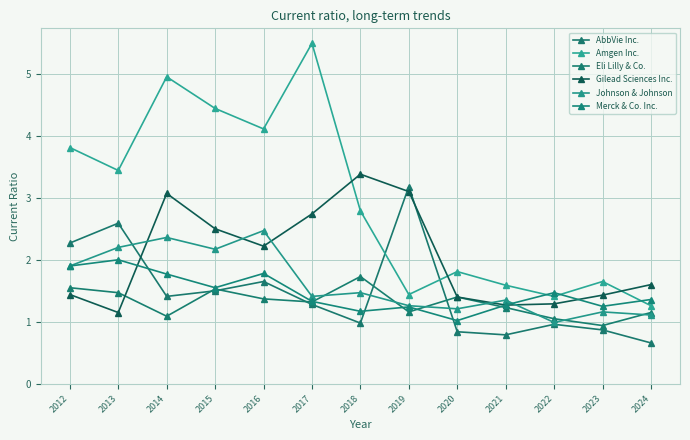

What is the smallest value displayed?

0.7